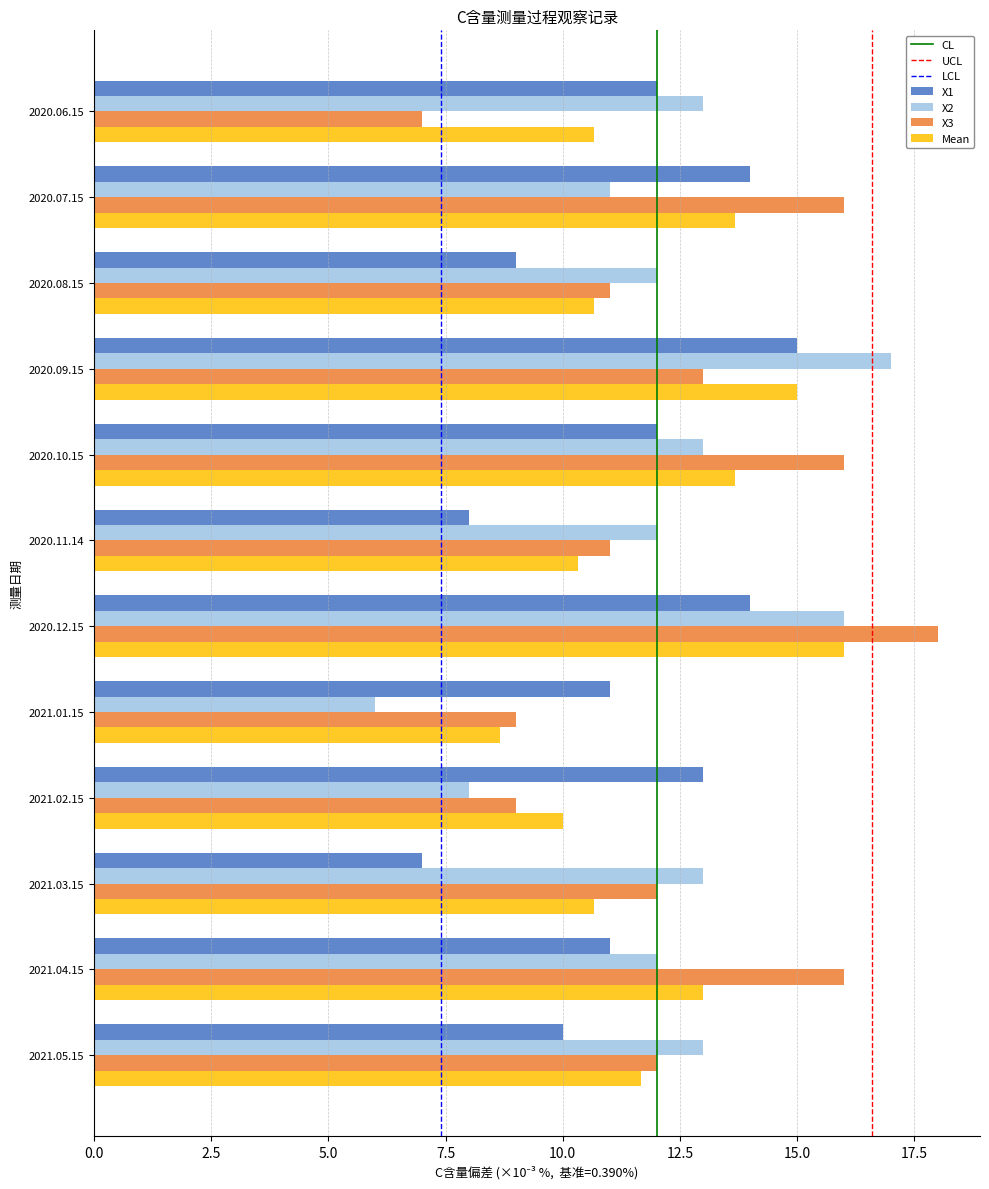

What is the difference between the second highest and second lowest values in the X3 series?

7.0